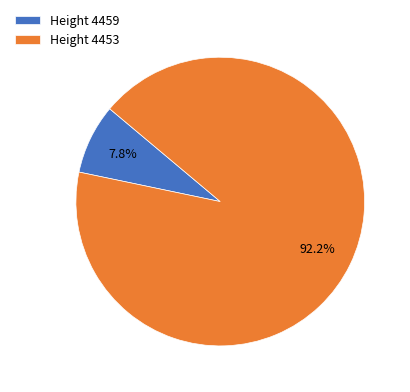

What percentage do Height 4459 and Height 4453 together represent?

100.0%